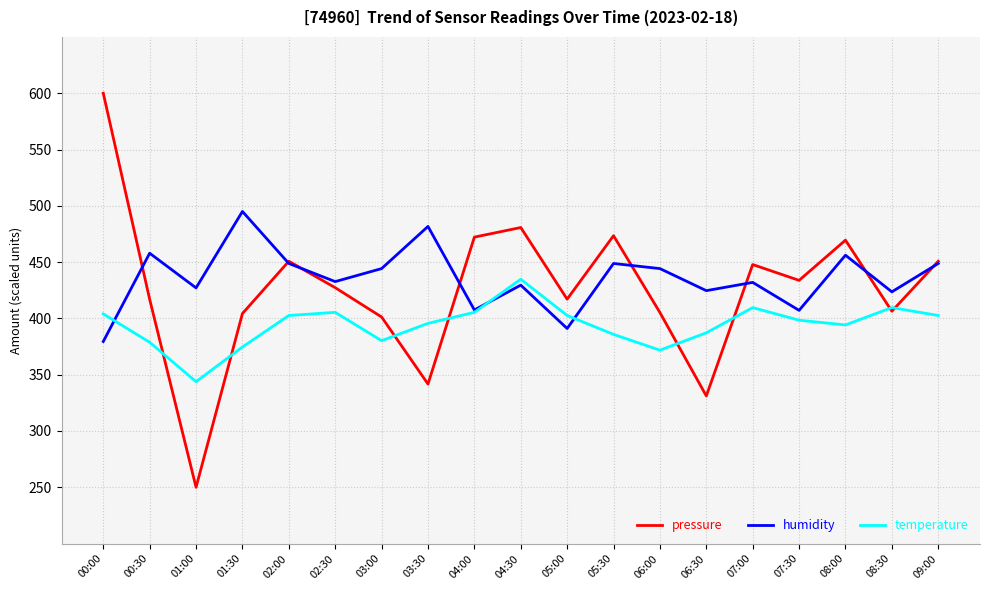

What position from the right is 07:30?

4